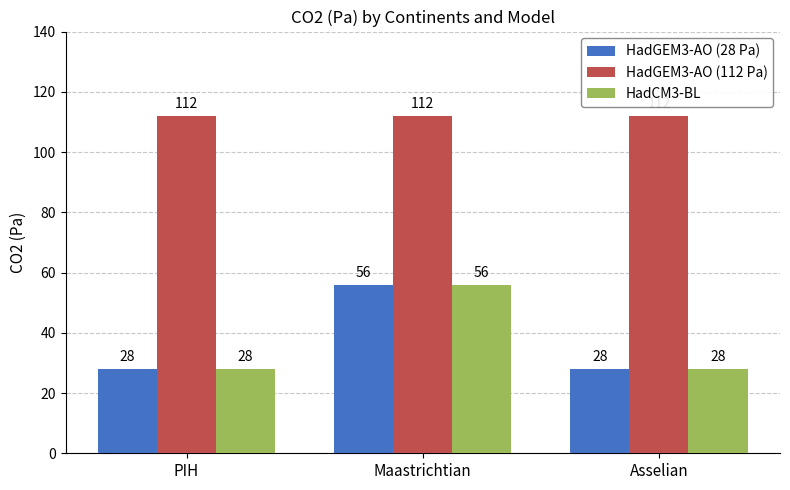

What value does the HadGEM3-AO (28 Pa) series have at Maastrichtian?

56